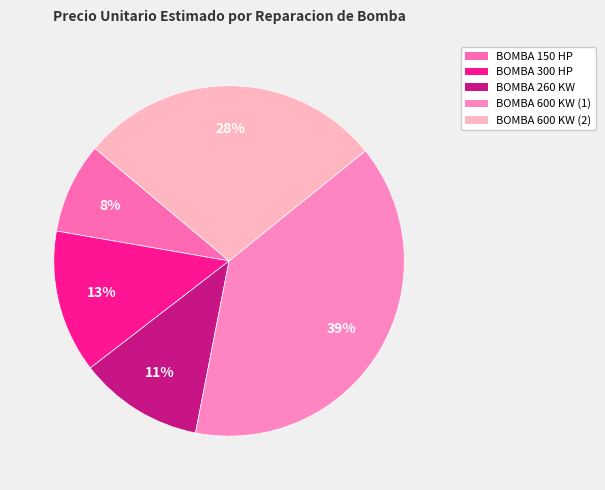

What percentage is the BOMBA 150 HP slice, to the nearest percent?

8%